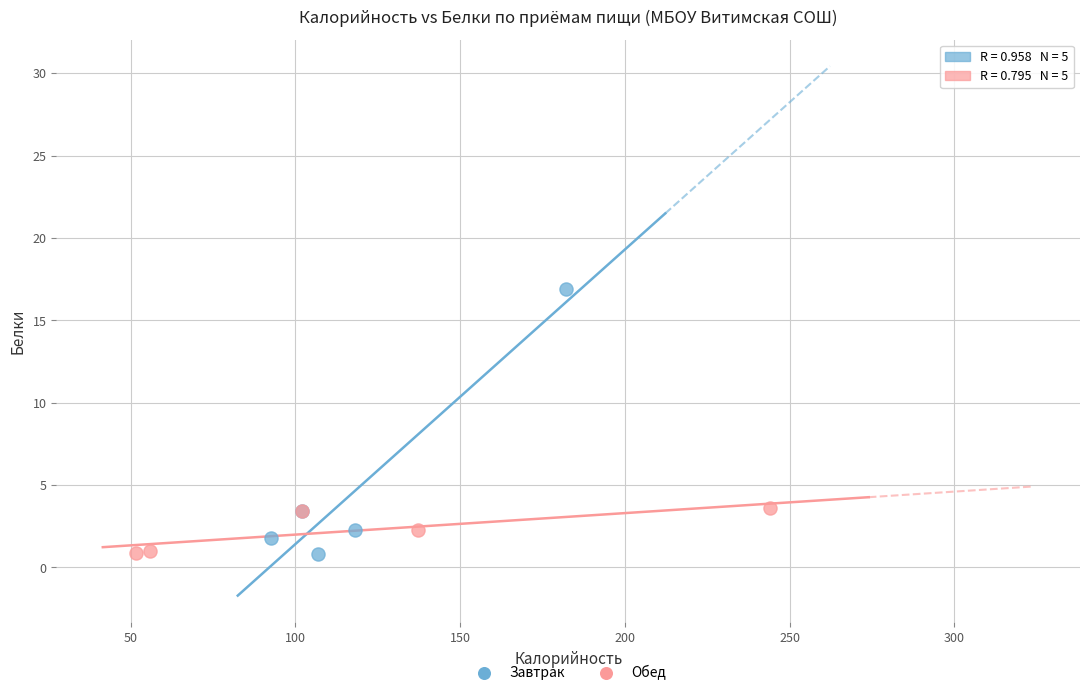

Which series has the largest Y range (max minus min)?

Завтрак